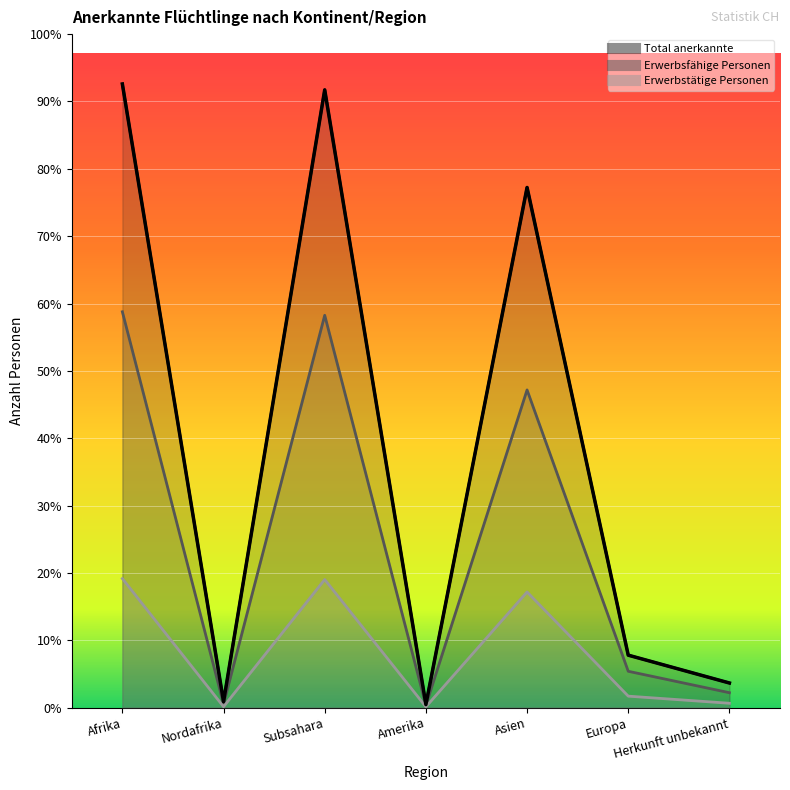

What is the total value across all series at Afrika?

38423